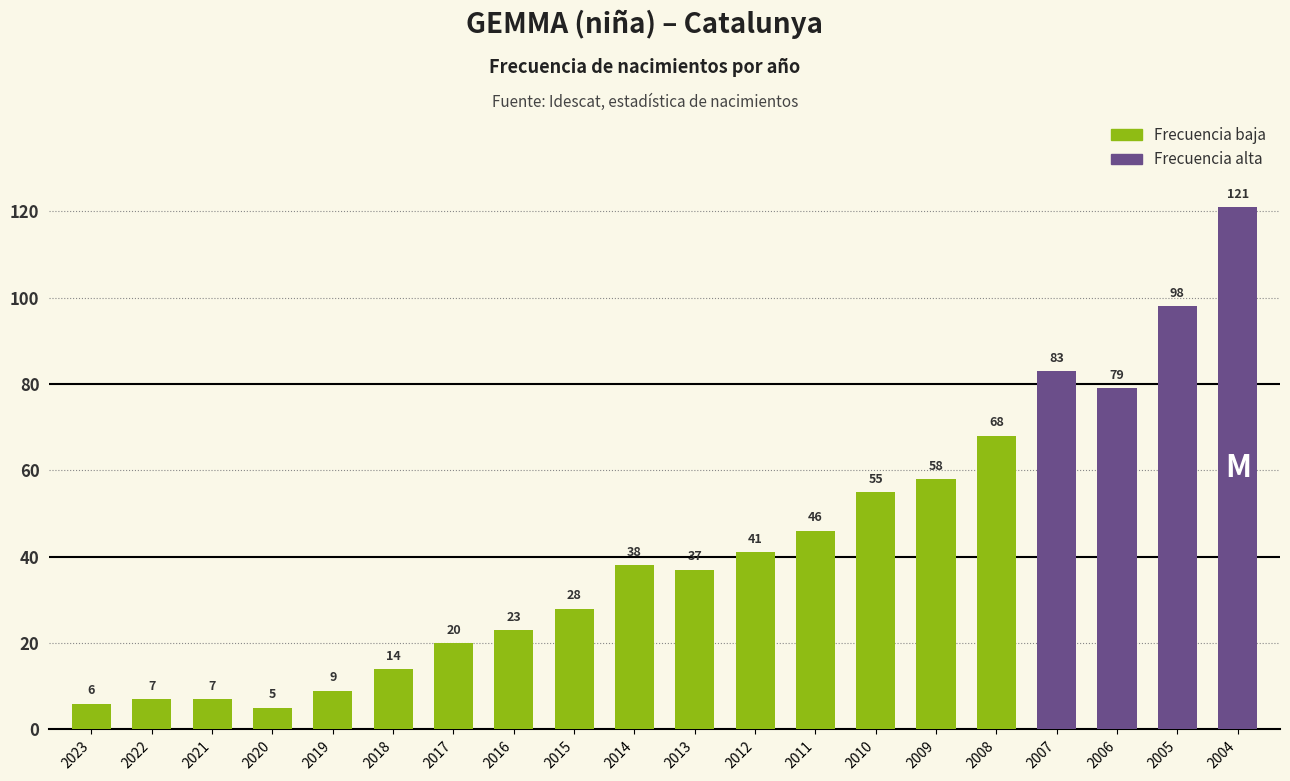

Is it true that the value at 2013 is 20?

False